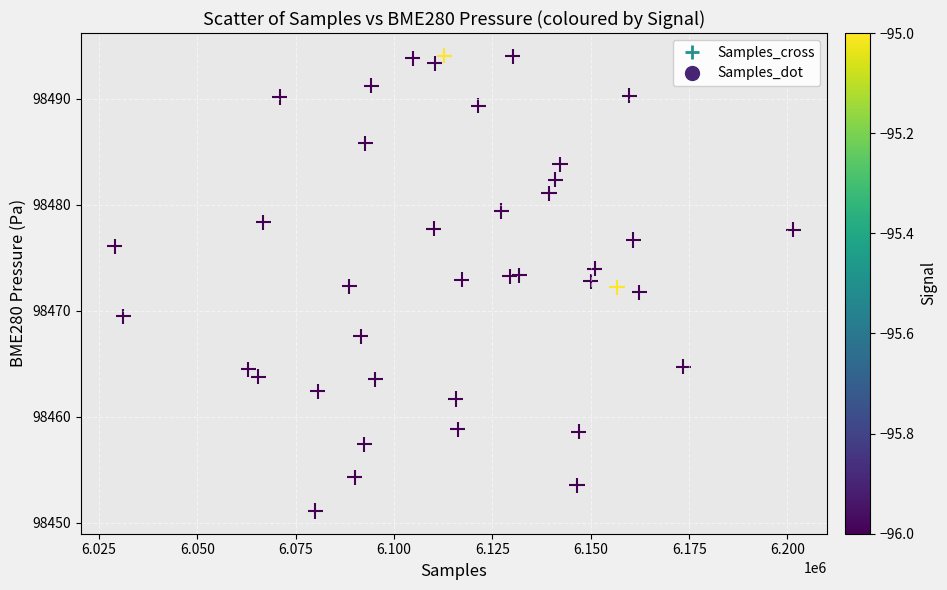

What is the range of Y values (max minus min)?

43.0